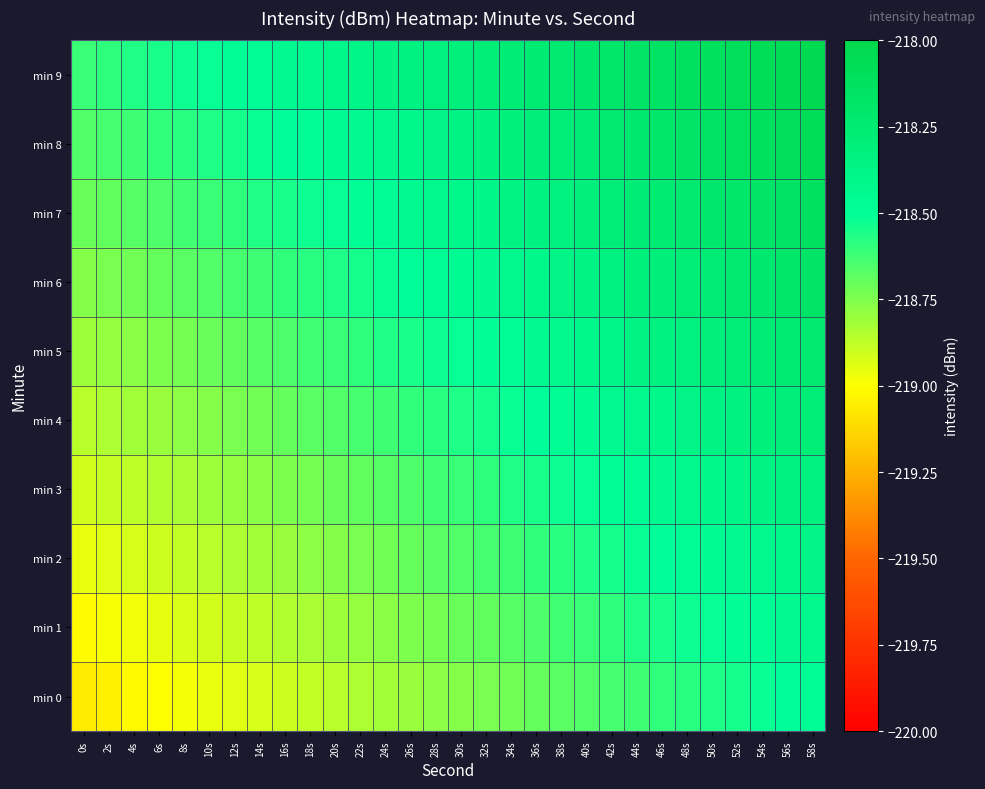

Rank the series by their maximum value, from lowest to highest.

min 0, min 1, min 2, min 3, min 4, min 5, min 6, min 7, min 8, min 9